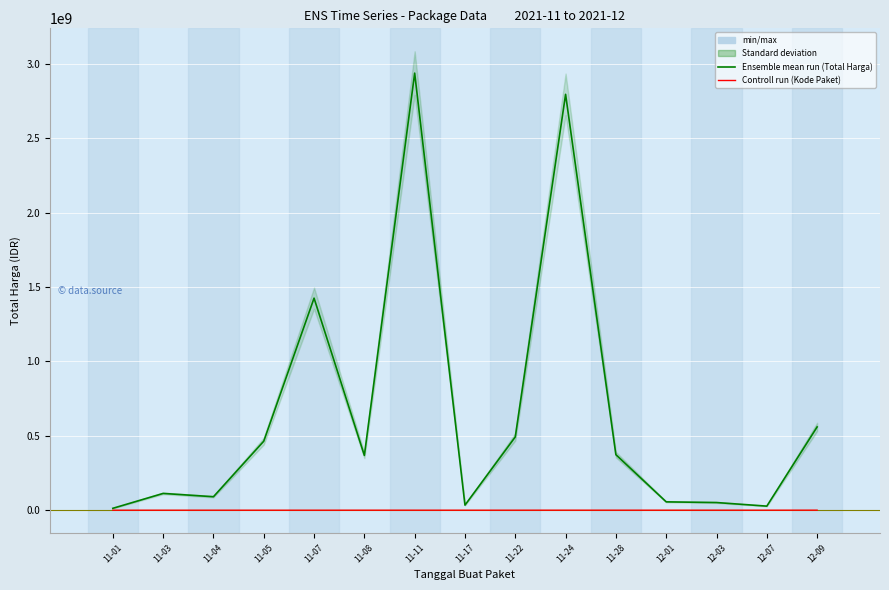

What is the minimum value for Total Harga?

12787500